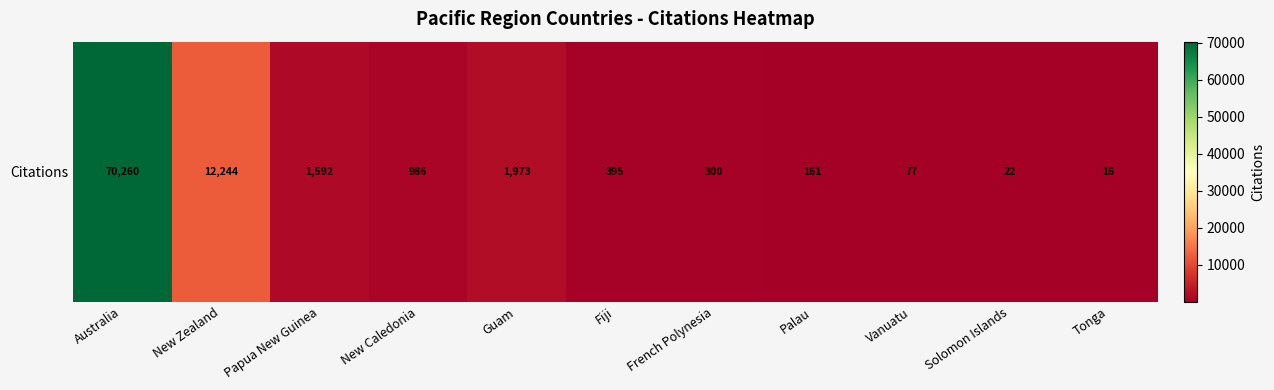

List the labels in order of value, largest first.

Australia, New Zealand, Guam, Papua New Guinea, New Caledonia, Fiji, French Polynesia, Palau, Vanuatu, Solomon Islands, Tonga